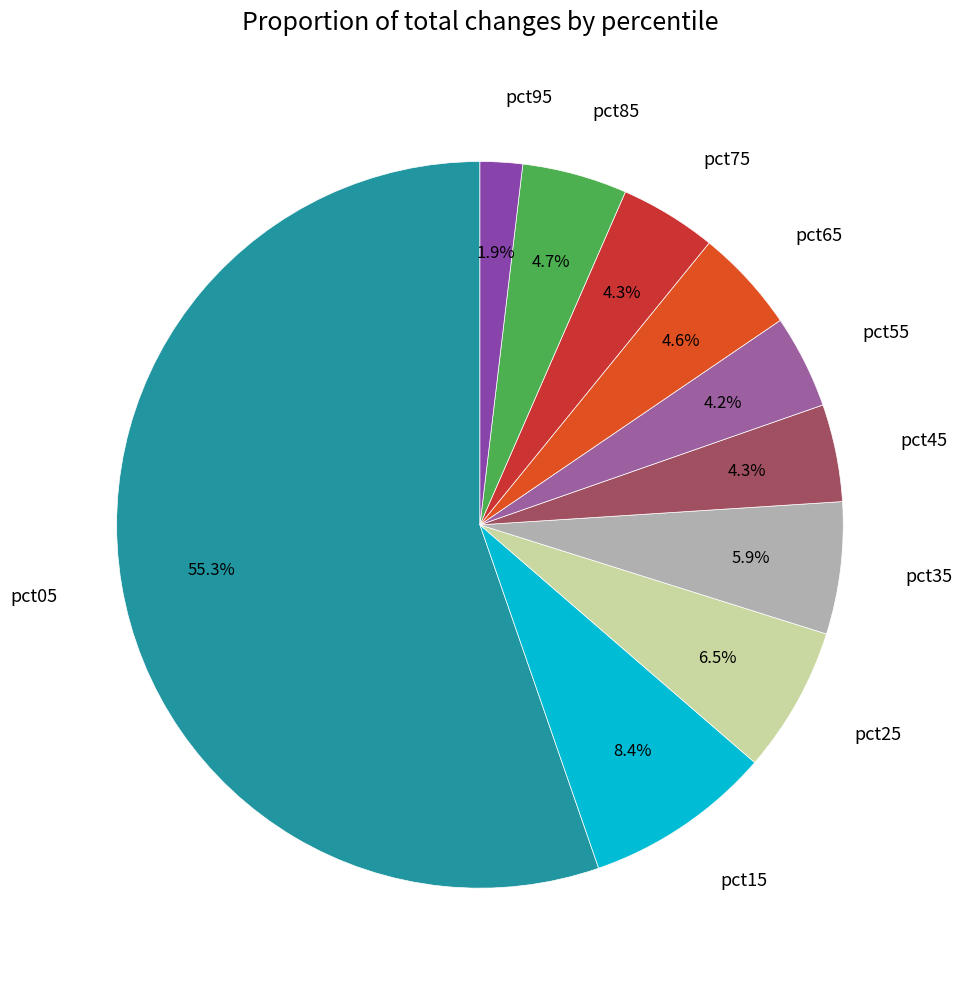

What percentage is the pct65 slice, to the nearest percent?

5%